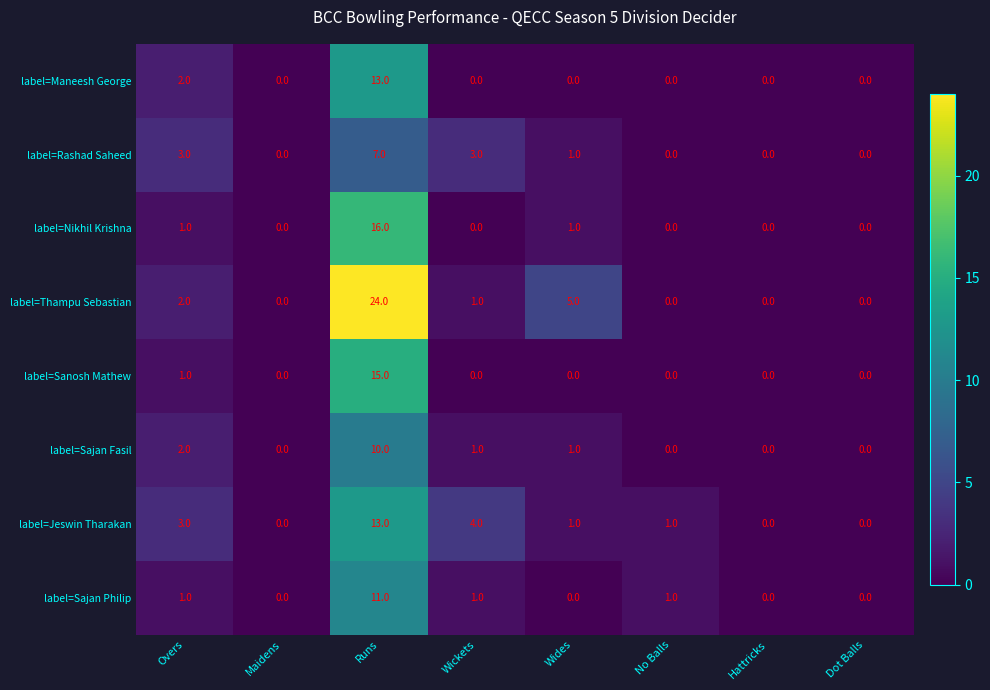

What is the difference between the label=Rashad Saheed values at No Balls and Runs?

7